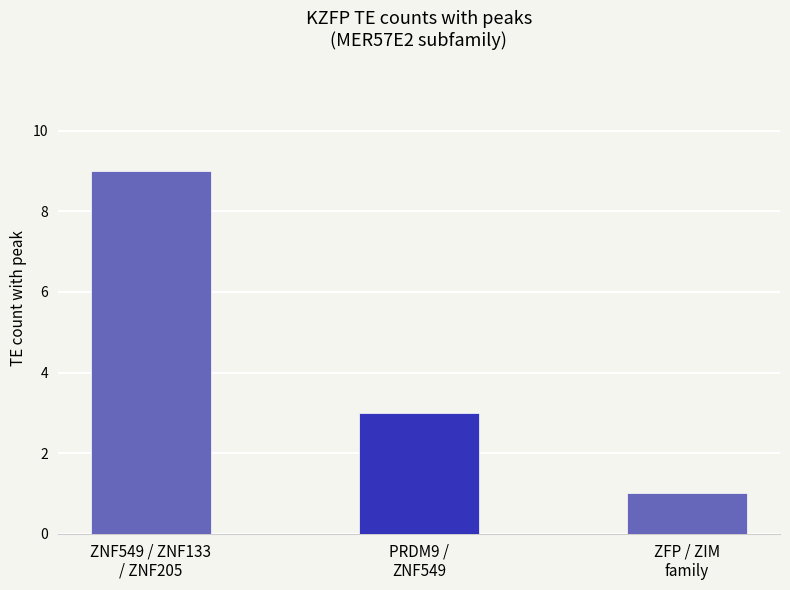

Rank the categories by value from highest to lowest.

ZNF549 / ZNF133
/ ZNF205, PRDM9 /
ZNF549, ZFP / ZIM
family